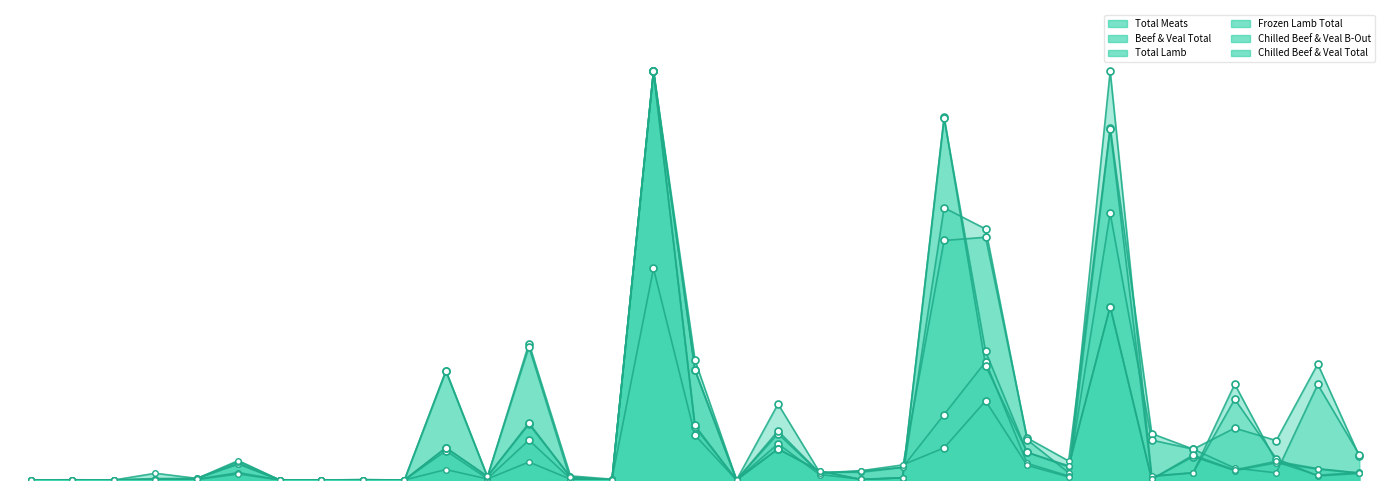

How many values in Total Meats are above zero?

30